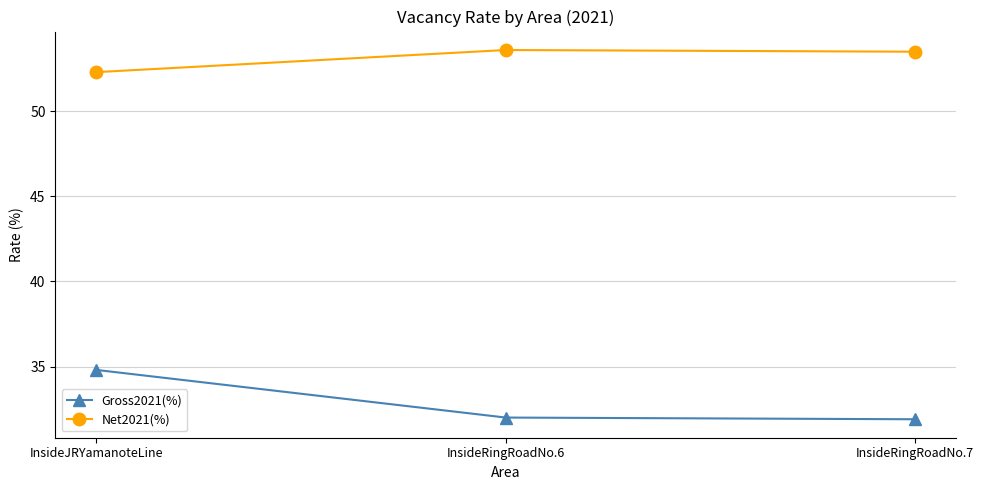

What is the label of the 1st point from the left?

InsideJRYamanoteLine